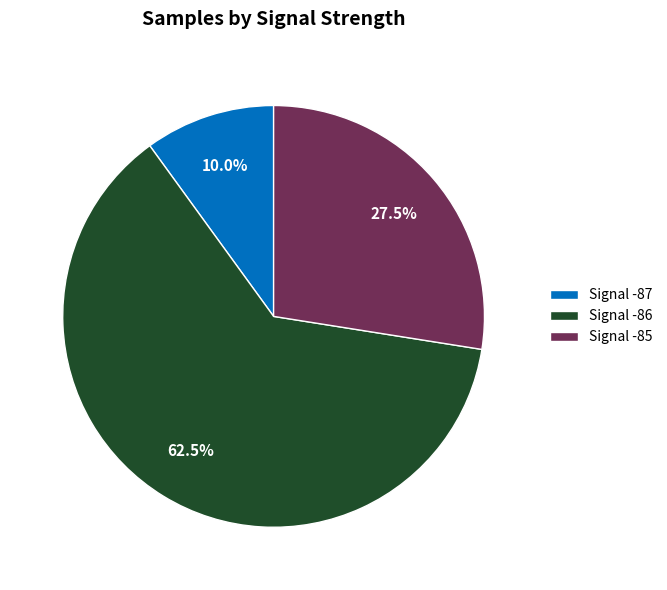

Which slice is the largest?

Signal -86